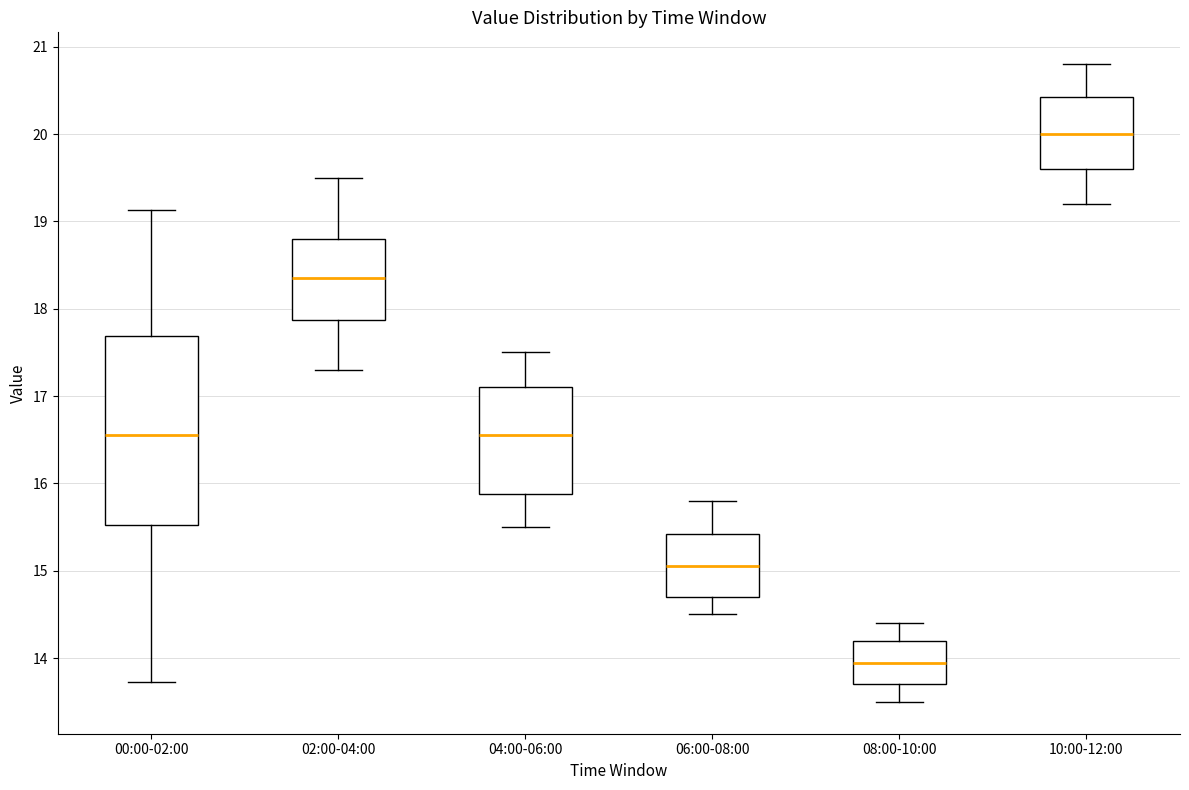

Which box has the highest median line?

10:00-12:00